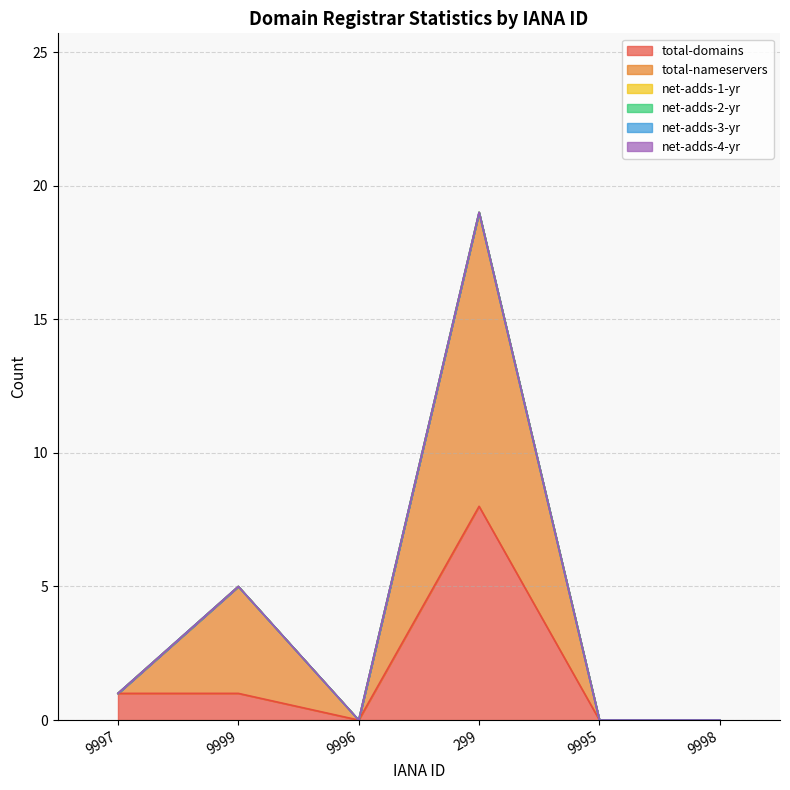

Between 9996 and 9999, which is larger?

9999